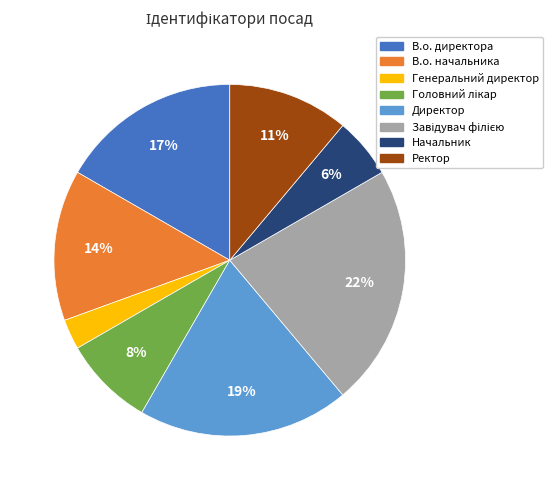

To the nearest percent, what portion does Начальник represent?

6%